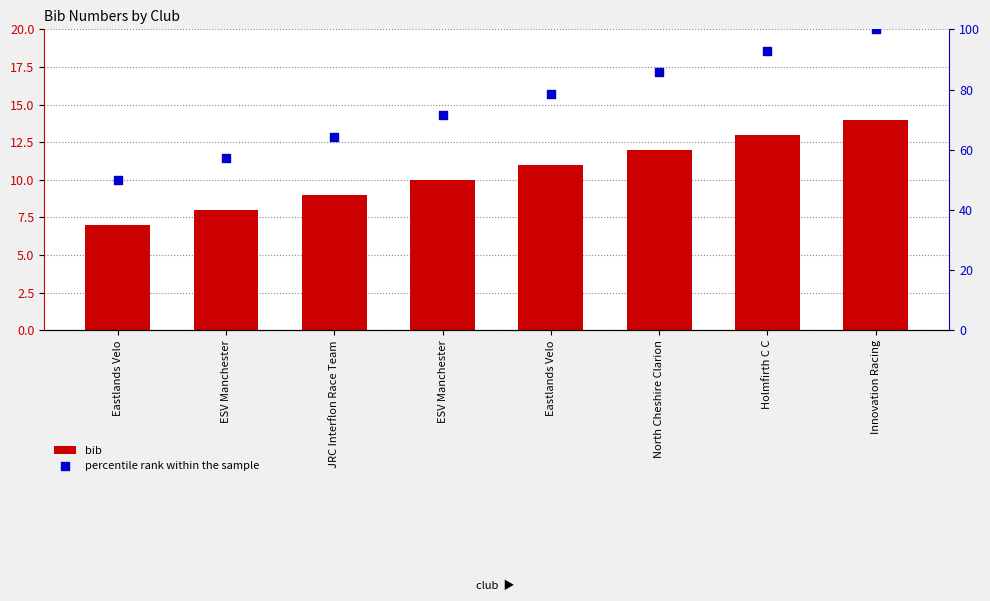

At how many categories does at least one series exceed 58?

6